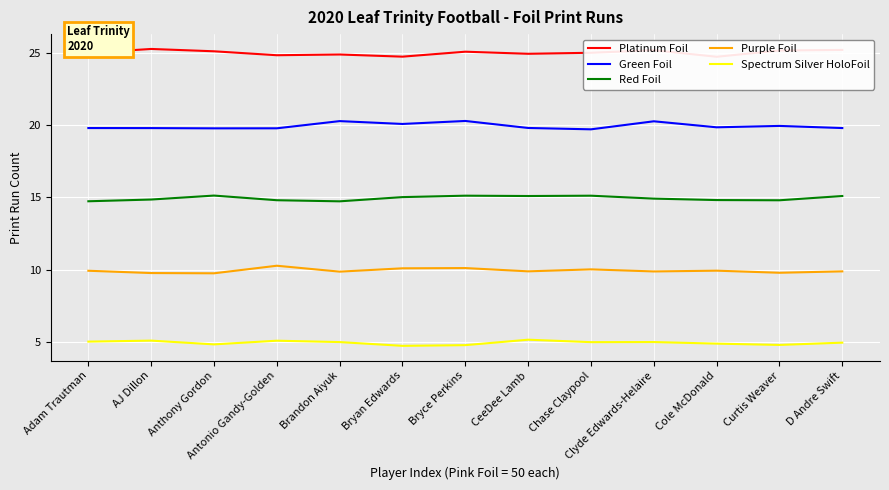

What is the difference between the maximum and minimum values in the Green Foil series?

0.6